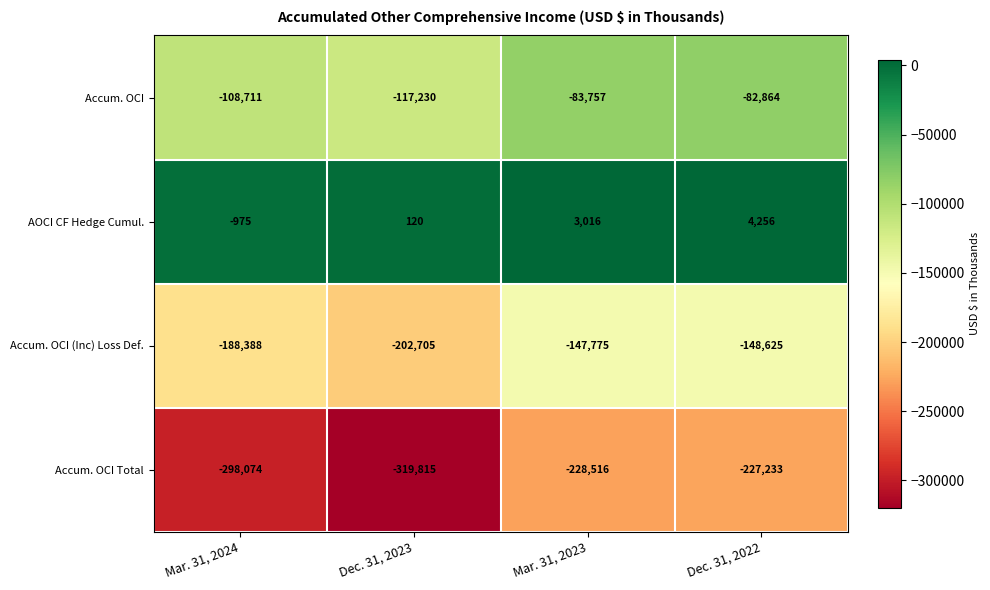

List the series in order of their overall mean, highest first.

AOCI CF Hedge Cumul., Accum. OCI, Accum. OCI (Inc) Loss Def., Accum. OCI Total